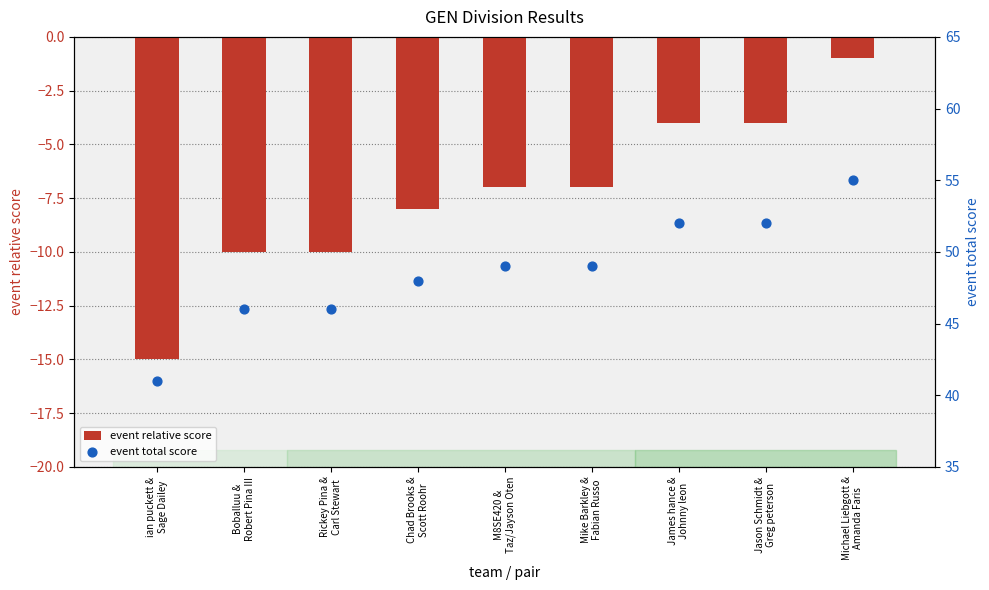

What is the total value across all series at Jason Schmidt &
Greg peterson?

48